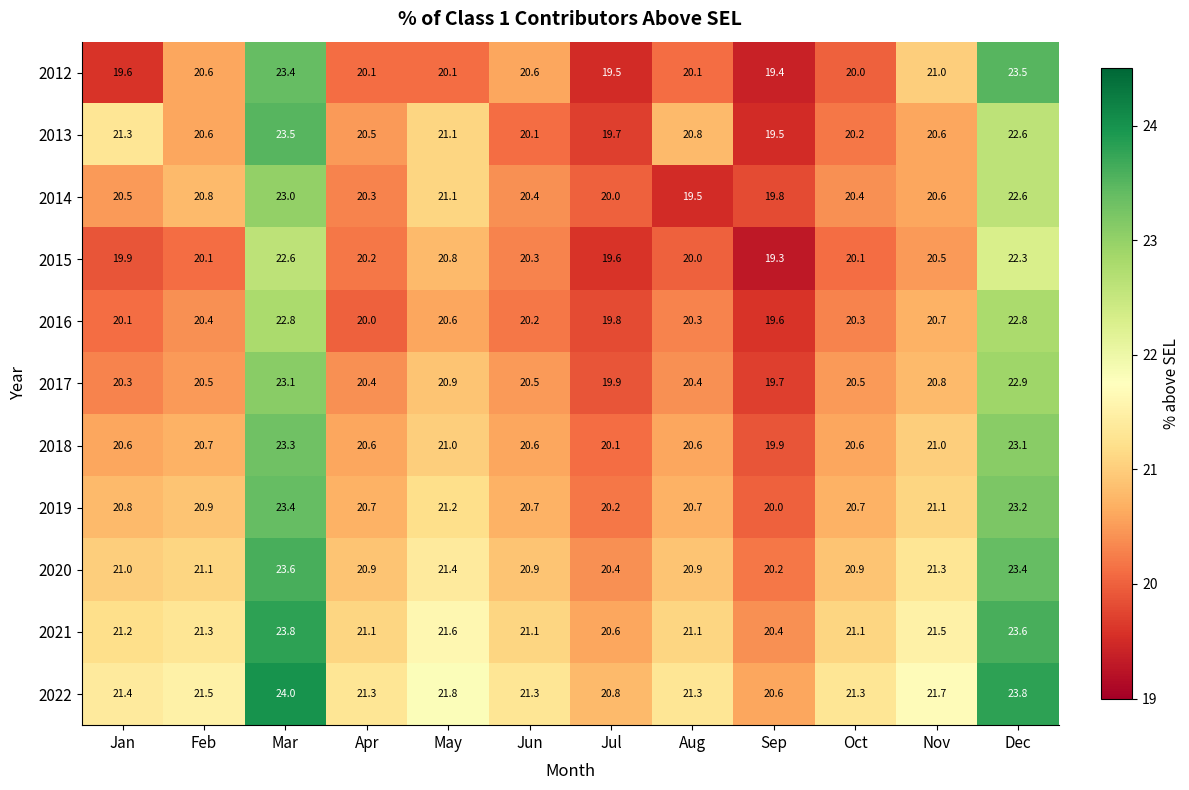

What is the sum of the 2016 values at Jan and Sep?

39.7